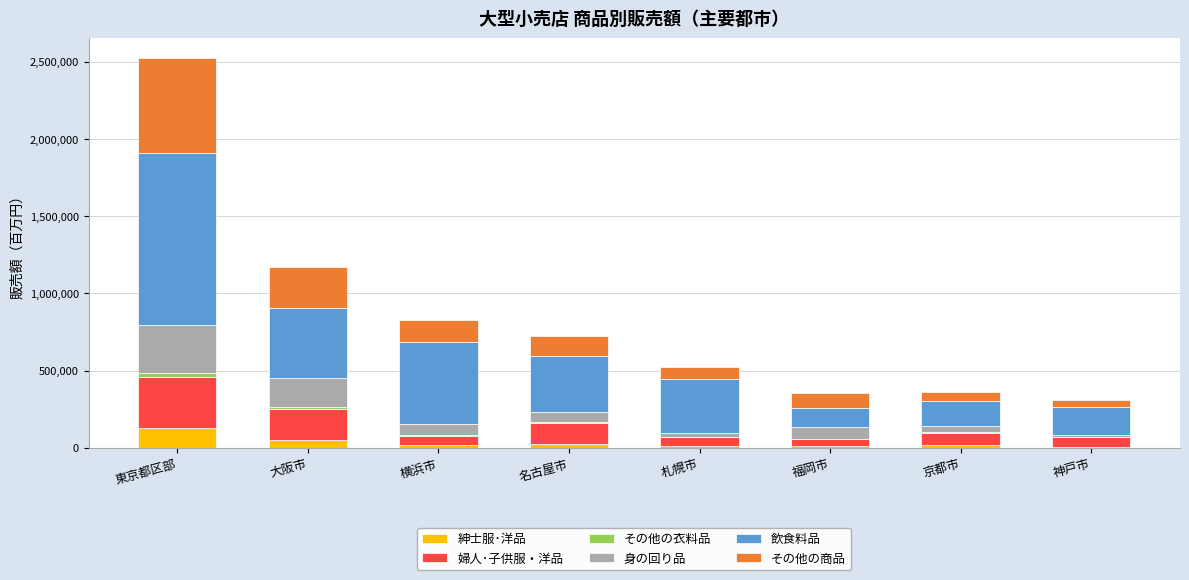

At which category is the sum across all series the highest?

東京都区部